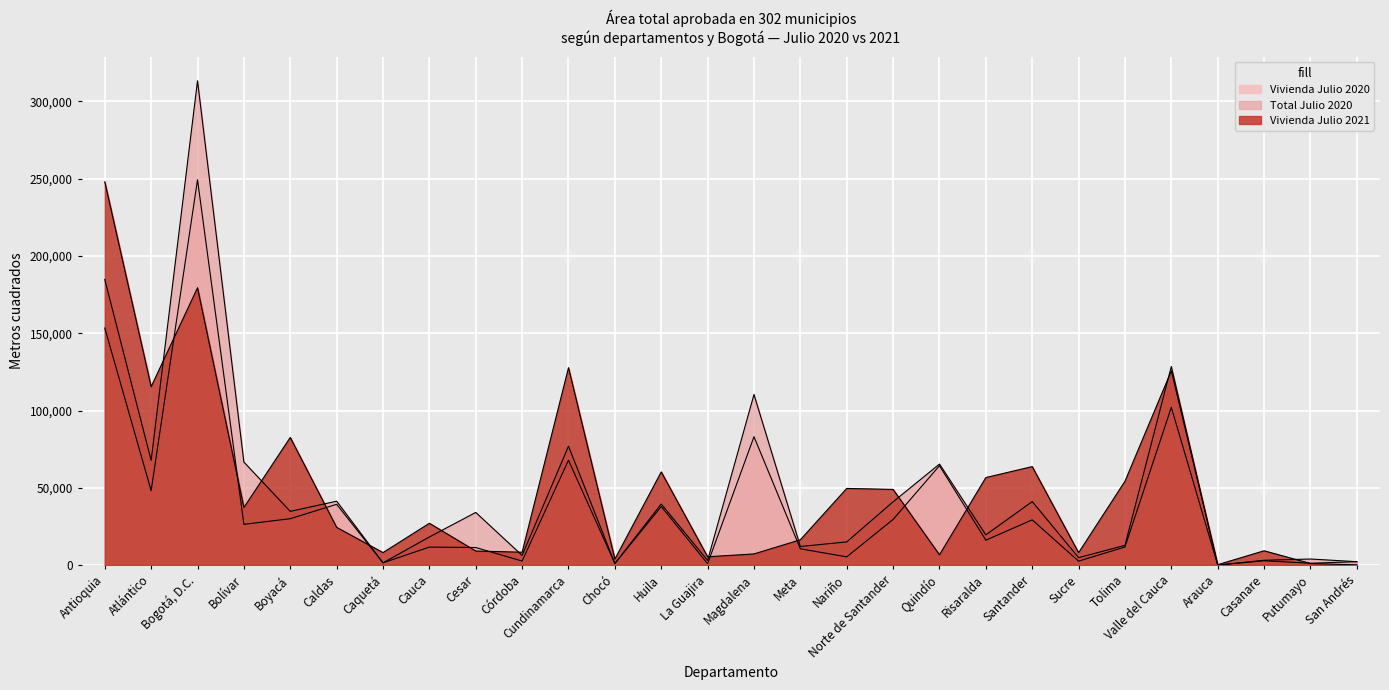

Reading left to right, list all the values displayed in this chart.

Vivienda Julio 2020: 153365	48135	249318	26355	30002	39305	1438	11644	11338	2600	67846	1000	37884	860	83051	10520	5303	29522	64278	16089	29252	2523	11700	102040	0	2800	1174	2180
Total Julio 2020: 184754	67692	313321	66618	34731	41324	1438	18174	34048	6217	76922	1000	39491	2997	110341	12017	14978	40925	65335	19517	41081	4806	12754	128501	0	3094	3918	2180
Vivienda Julio 2021: 247954	115388	179399	37233	82569	24384	8063	27031	9076	8317	127690	3844	60268	5365	7201	16363	49573	48951	6626	56603	63701	8005	54204	125673	232	9235	1011	120